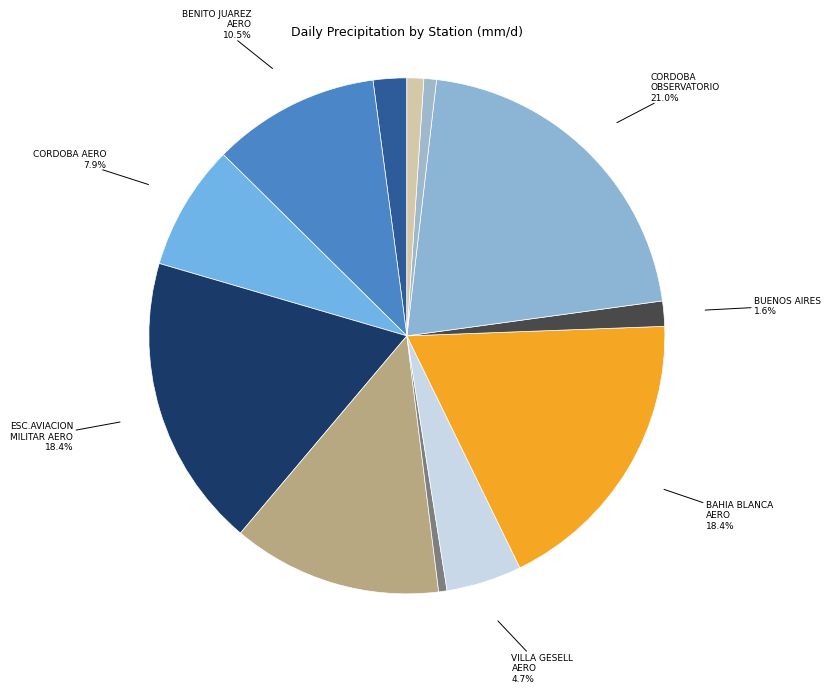

How many slices are in this pie chart?

12